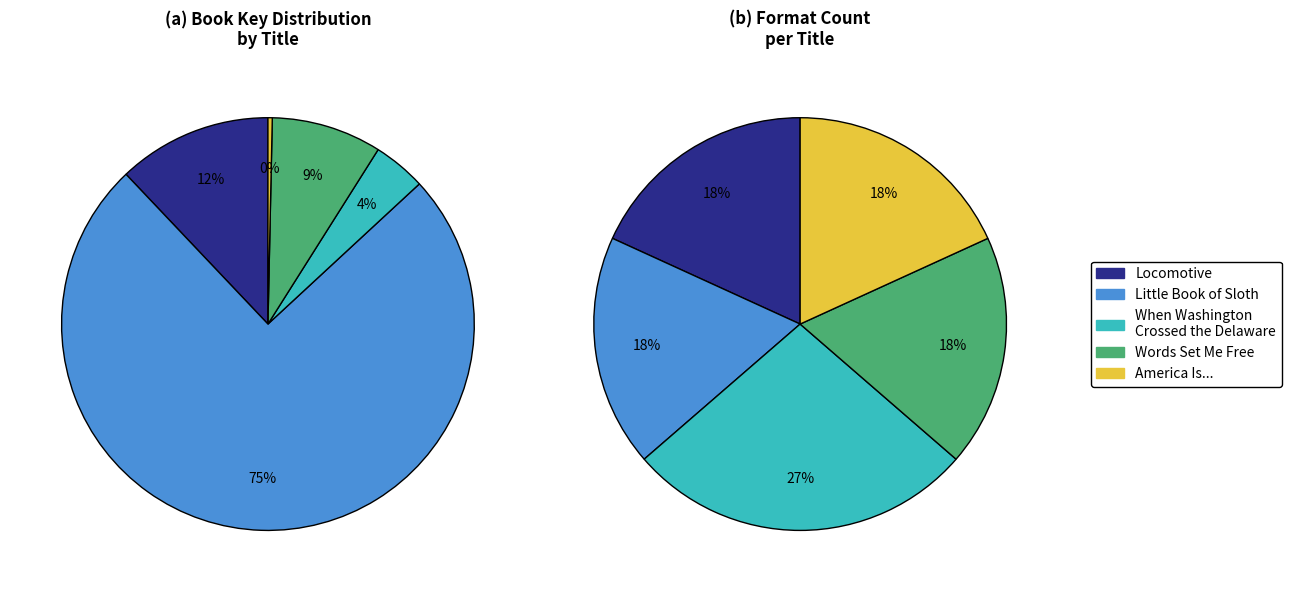

Rank the categories by value from highest to lowest.

Little Book of Sloth, Locomotive, Words Set Me Free, When Washington
Crossed the Delaware, America Is...